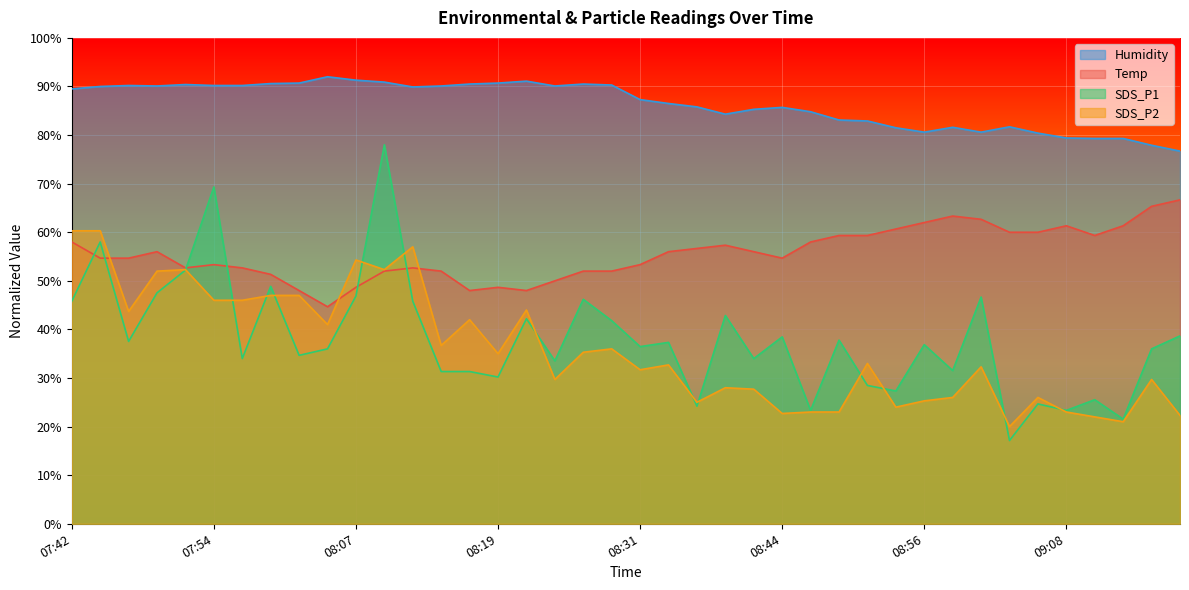

How many distinct data groups are displayed?

4